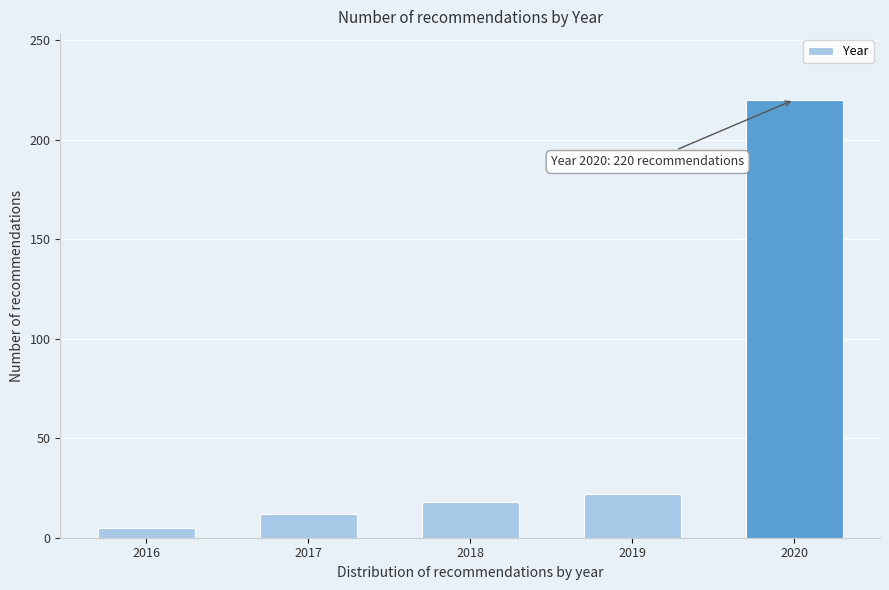

Reading left to right, list all the values displayed in this chart.

5	12	18	22	220